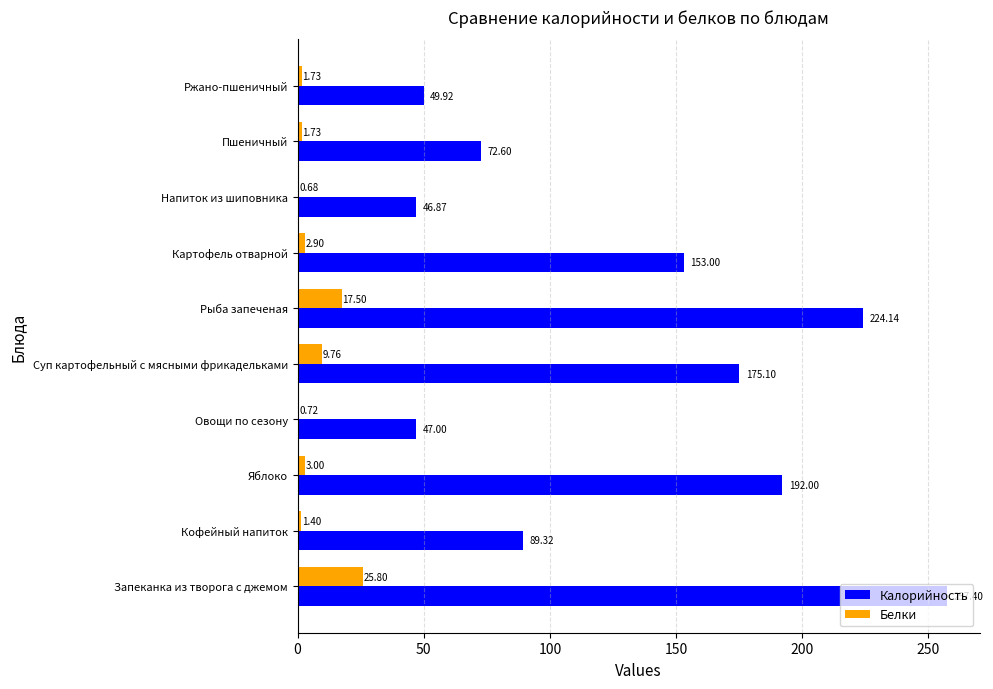

At which label is Калорийность closest to 152?

Картофель отварной